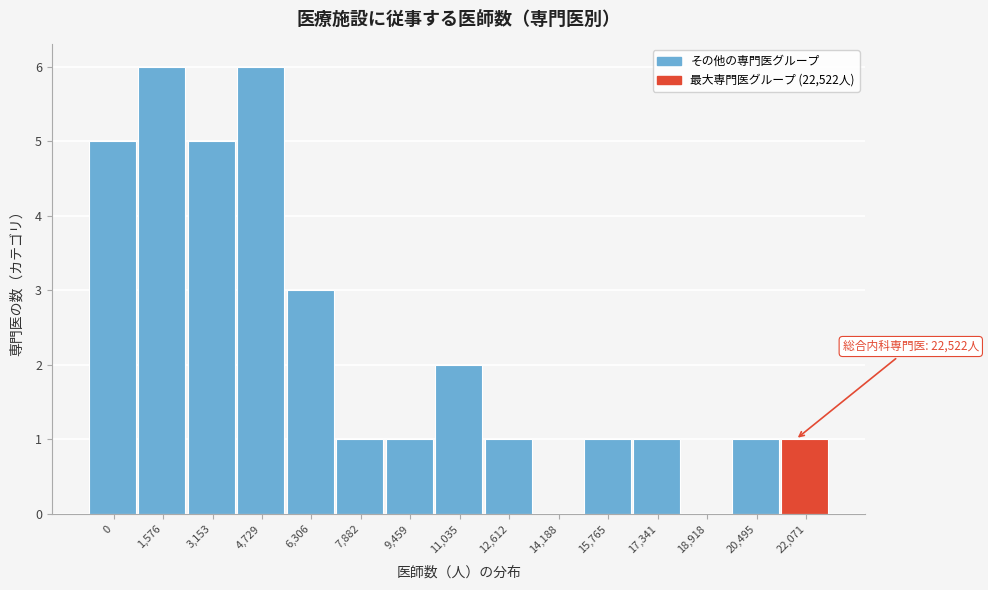

Reading right to left, extract all data points from this chart.

22,071=1	20,495=1	18,918=0	17,341=1	15,765=1	14,188=0	12,612=1	11,035=2	9,459=1	7,882=1	6,306=3	4,729=6	3,153=5	1,576=6	0=5